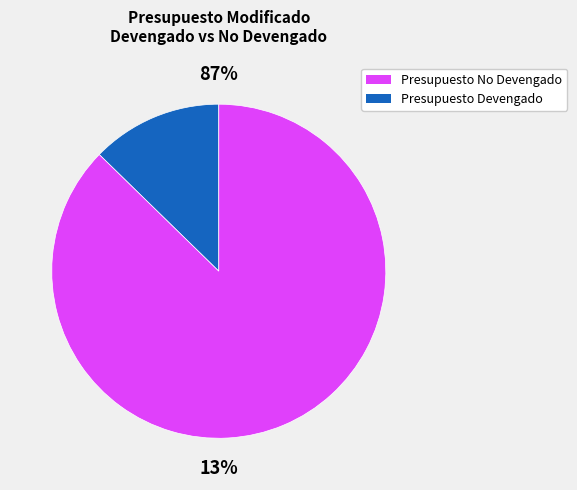

True or false: 19 accounts for 1% of the total.

False